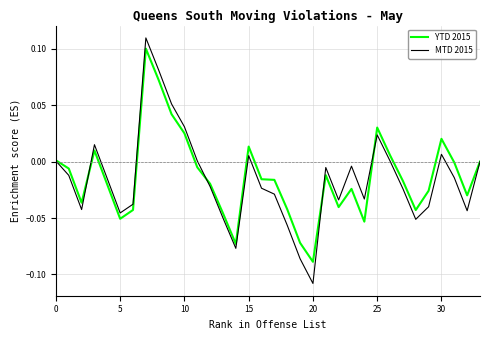

Which series has the widest spread of values?

MTD 2015